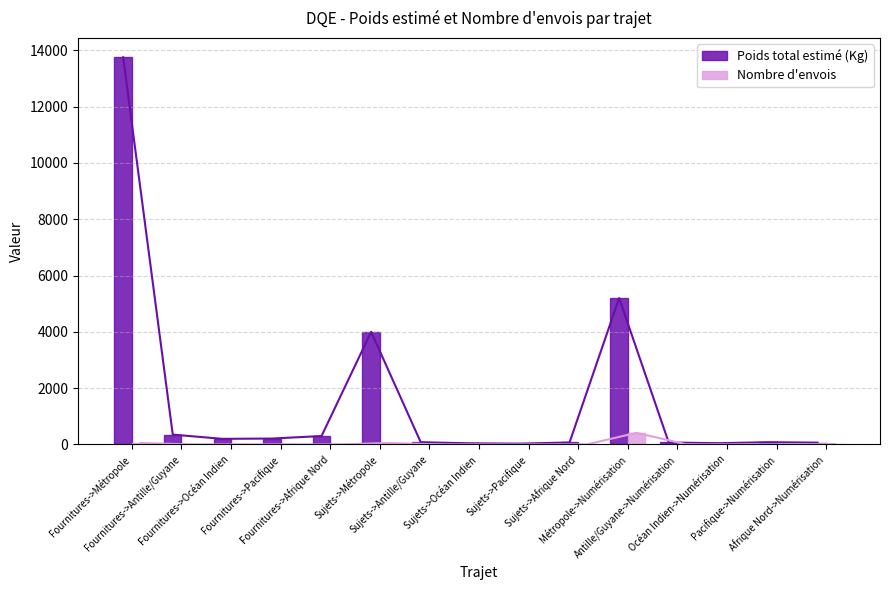

How many values in the Poids total estimé (Kg) series are below 80?

6